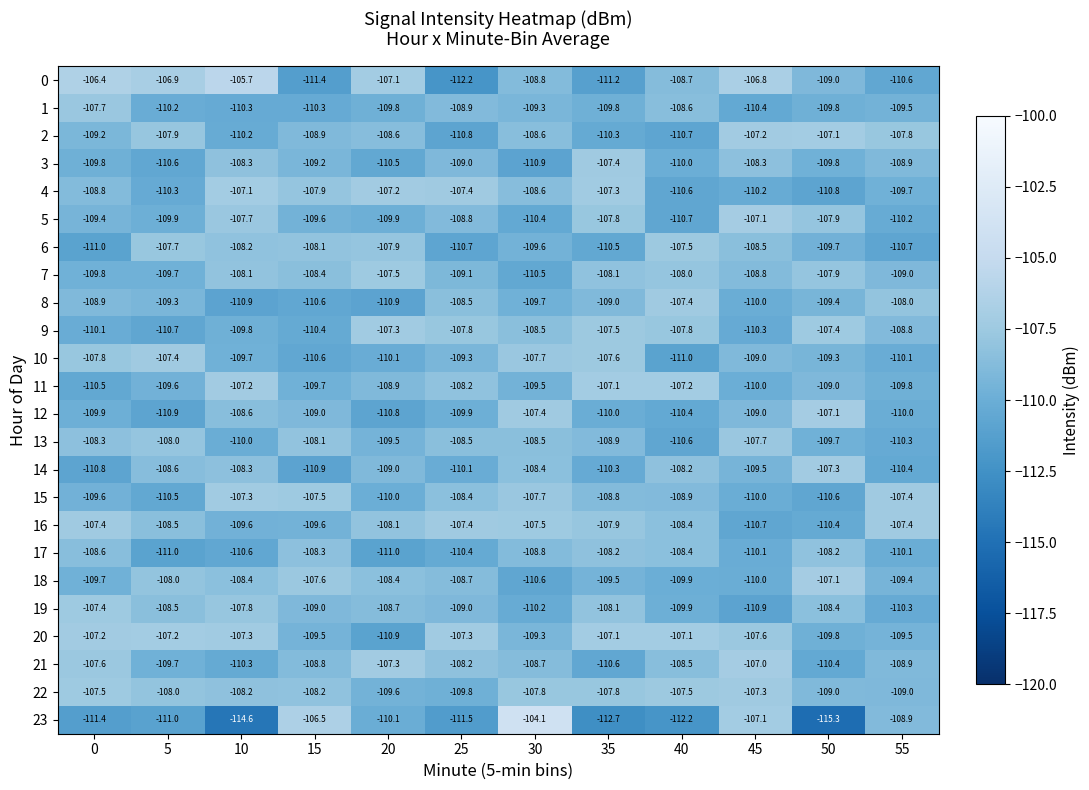

Which series has the widest spread of values?

23